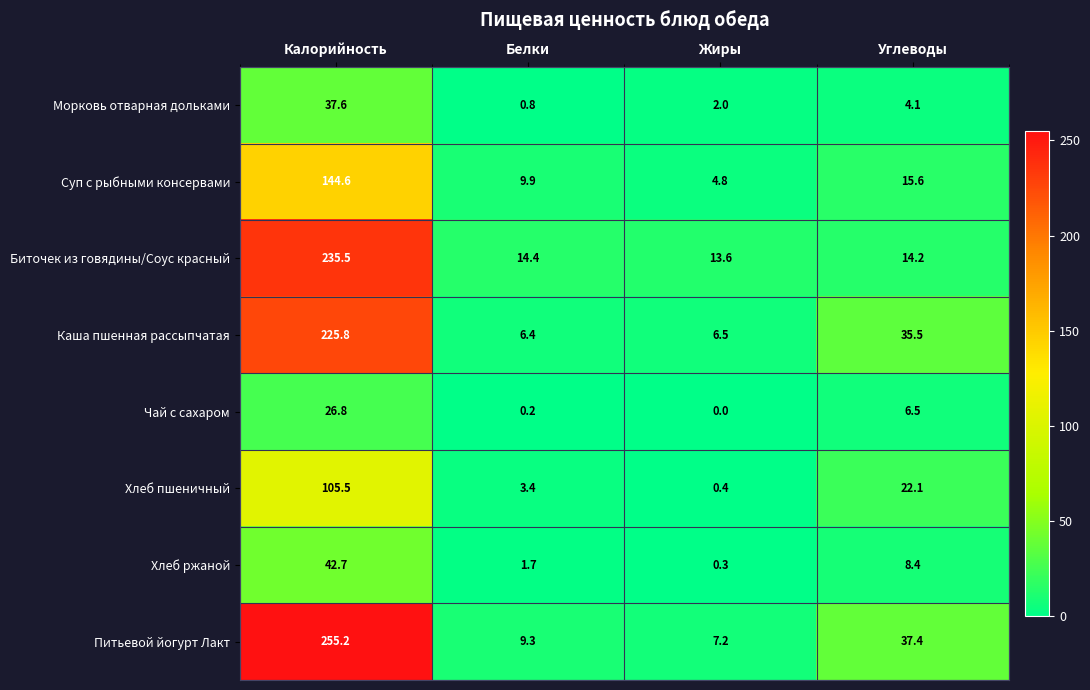

Between Белки and Углеводы, which series saw the biggest shift?

Каша пшенная рассыпчатая